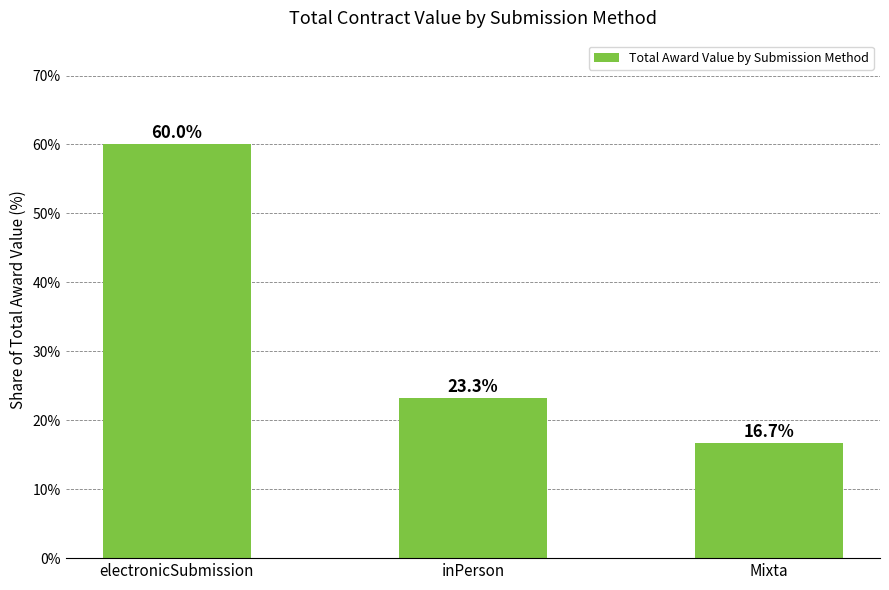

Read the value at Mixta.

16.7